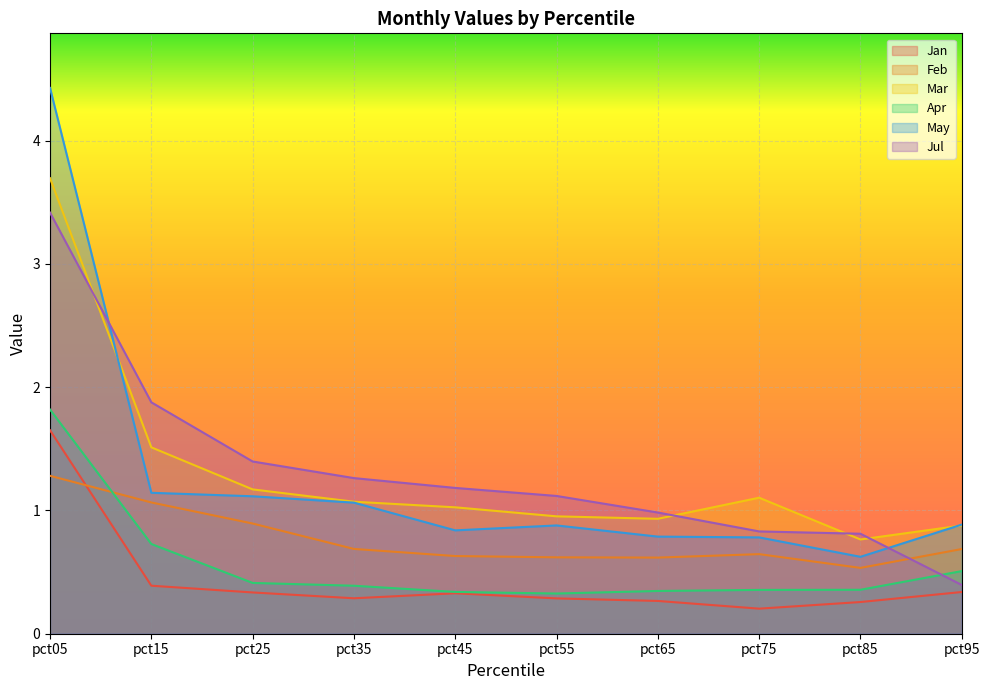

Reading left to right, extract all data points from this chart.

Jan: pct05=1.7	pct15=0.4	pct25=0.3	pct35=0.3	pct45=0.3	pct55=0.3	pct65=0.3	pct75=0.2	pct85=0.3	pct95=0.3
Feb: pct05=1.3	pct15=1.1	pct25=0.9	pct35=0.7	pct45=0.6	pct55=0.6	pct65=0.6	pct75=0.6	pct85=0.5	pct95=0.7
Mar: pct05=3.7	pct15=1.5	pct25=1.2	pct35=1.1	pct45=1.0	pct55=1.0	pct65=0.9	pct75=1.1	pct85=0.8	pct95=0.9
Apr: pct05=1.8	pct15=0.7	pct25=0.4	pct35=0.4	pct45=0.3	pct55=0.3	pct65=0.3	pct75=0.4	pct85=0.4	pct95=0.5
May: pct05=4.4	pct15=1.1	pct25=1.1	pct35=1.1	pct45=0.8	pct55=0.9	pct65=0.8	pct75=0.8	pct85=0.6	pct95=0.9
Jul: pct05=3.4	pct15=1.9	pct25=1.4	pct35=1.3	pct45=1.2	pct55=1.1	pct65=1.0	pct75=0.8	pct85=0.8	pct95=0.4